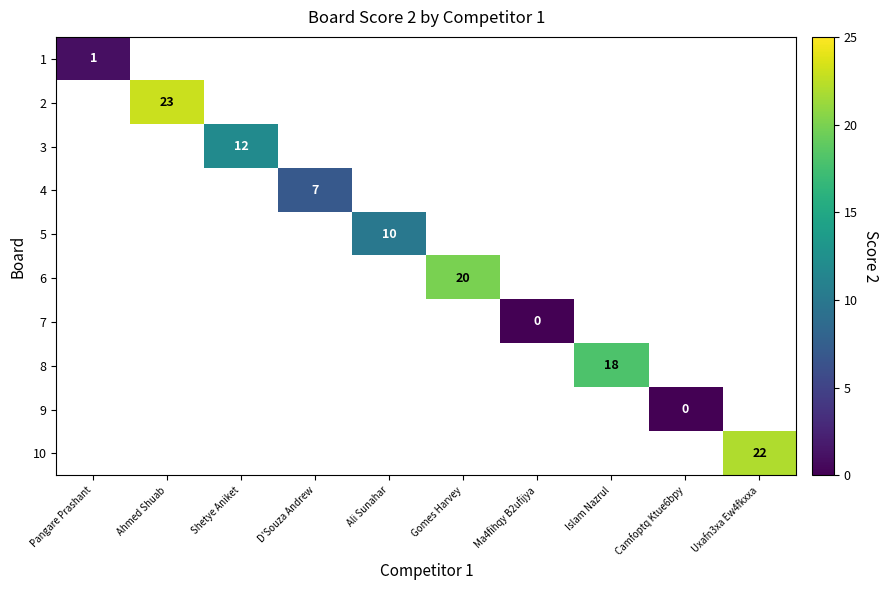

Between Ali Sunahar and Uxafn3xa Ew4fkxxa, which is larger?

Uxafn3xa Ew4fkxxa